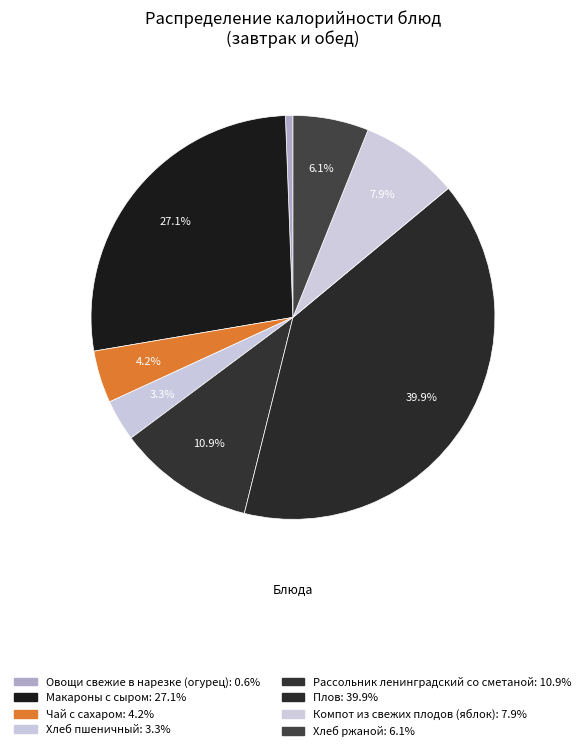

What is the change in value from Макароны с сыром to Хлеб пшеничный?

-342.4